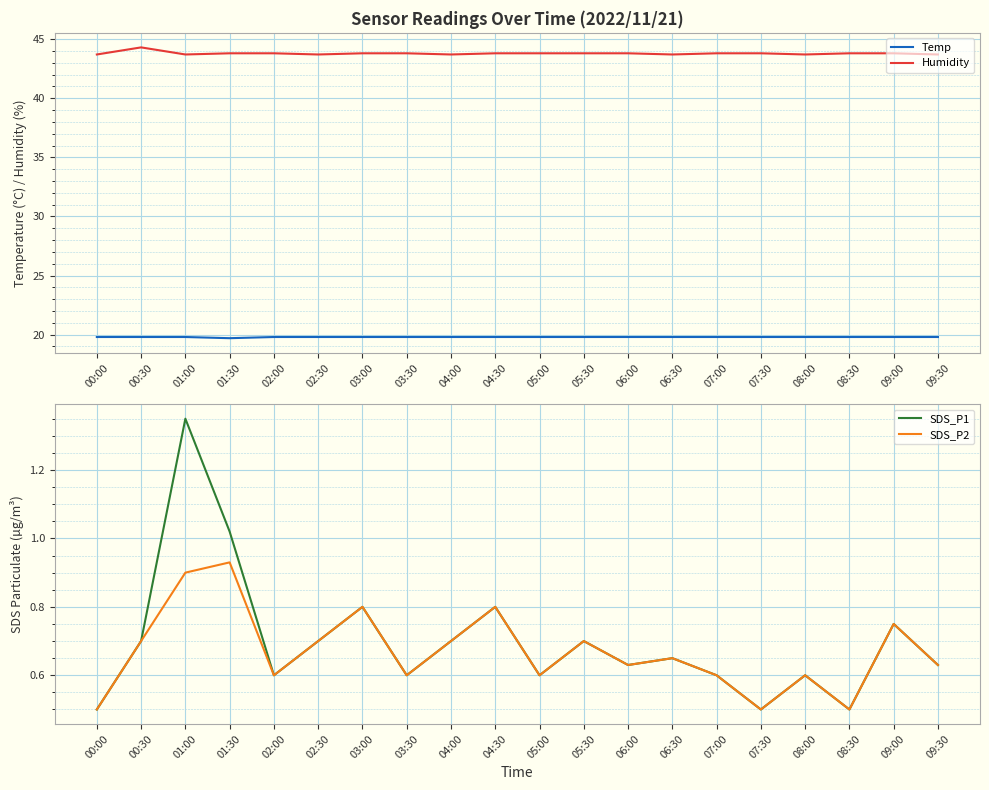

What is the difference between the maximum and minimum values in the SDS_P1 series?

0.9